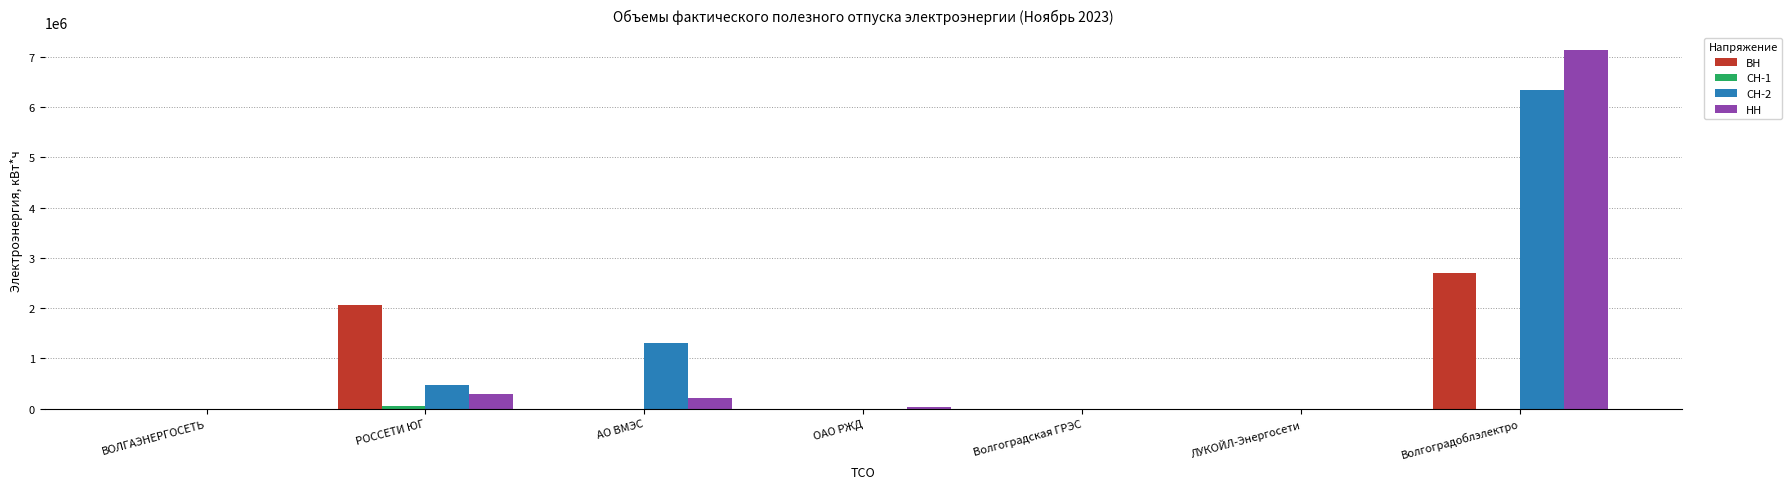

What is the highest value of the ВН series?

2693563